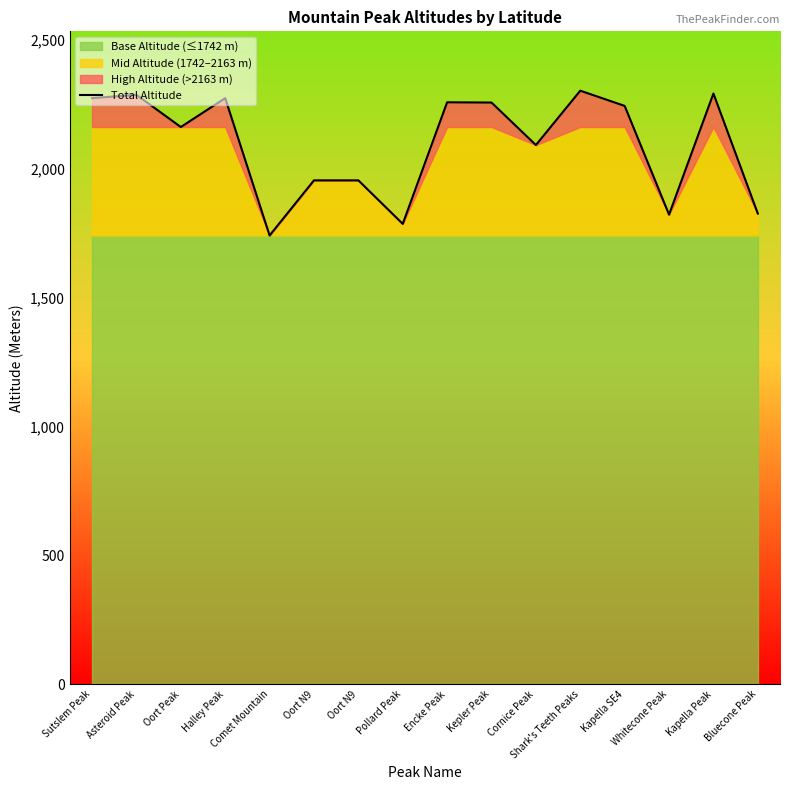

Rank the categories by value from lowest to highest.

Comet Mountain, Pollard Peak, Whitecone Peak, Bluecone Peak, Oort N9, Oort N9, Cornice Peak, Oort Peak, Kapella SE4, Kepler Peak, Encke Peak, Sutslem Peak, Halley Peak, Asteroid Peak, Kapella Peak, Shark's Teeth Peaks